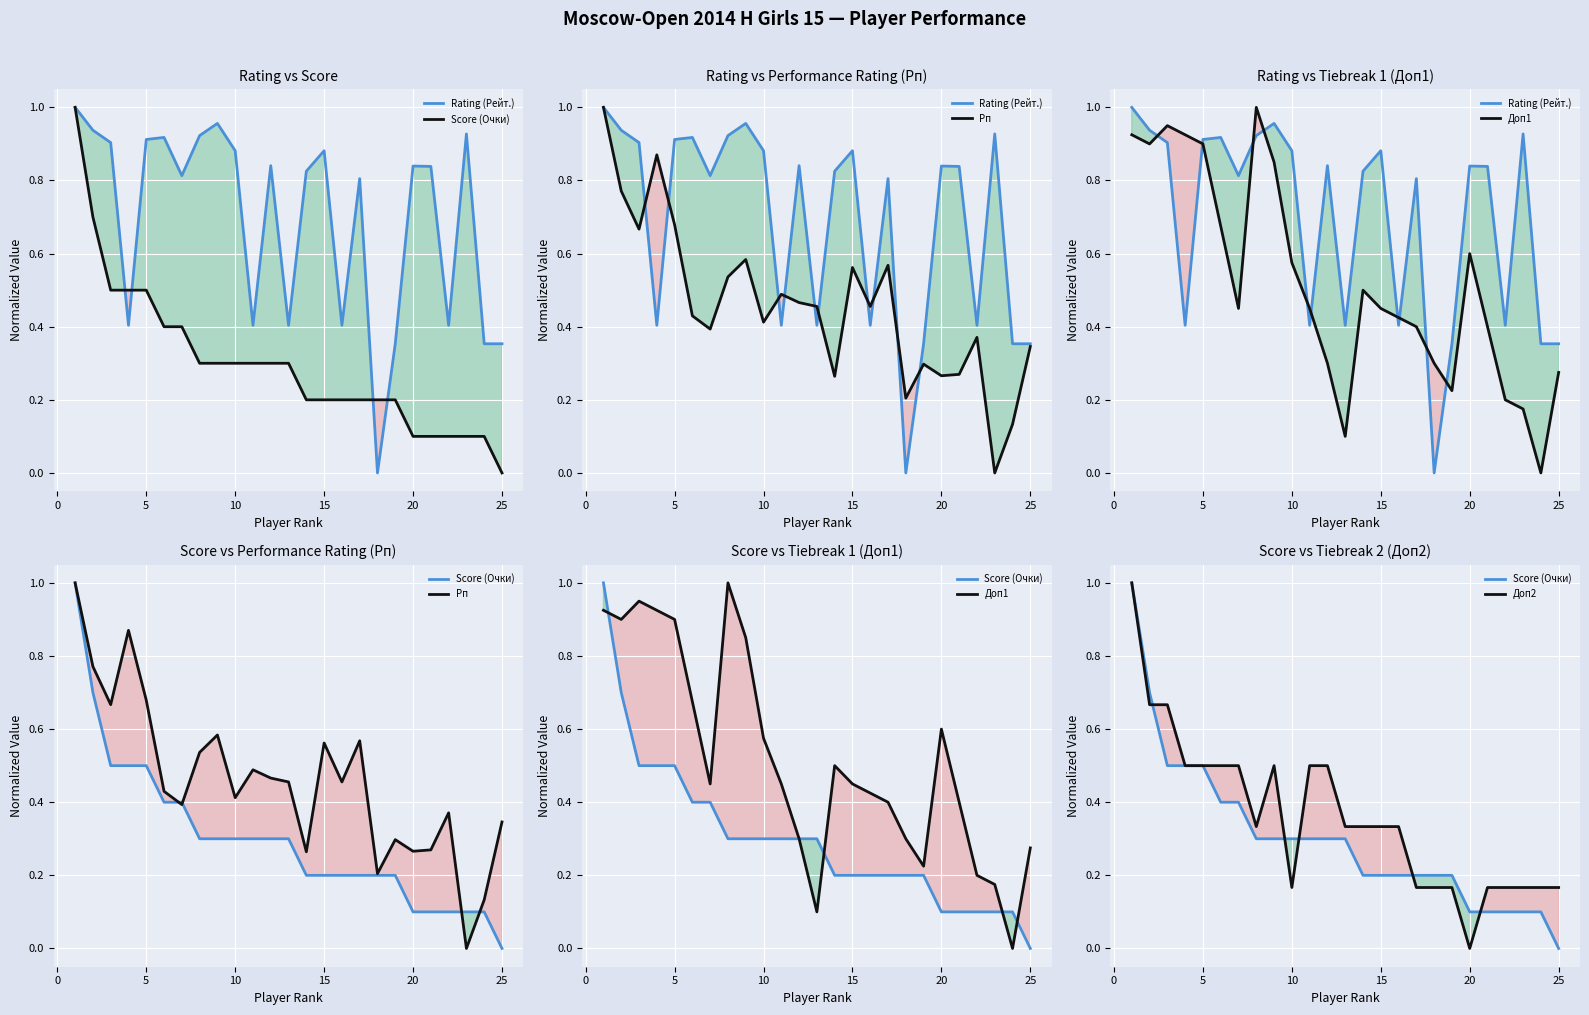

List the series in order of their peak value, lowest first.

Rating (Рейт.), Score (Очки), Рп, Доп1, Доп2